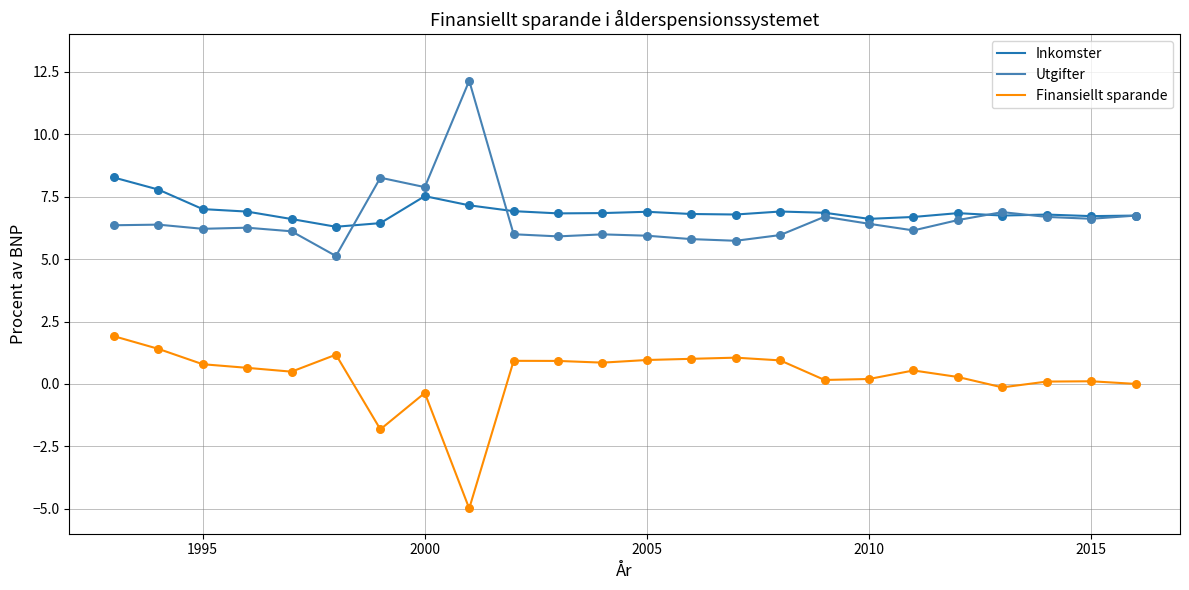

True or false: Inkomster and Finansiellt sparande cross at least once.

False